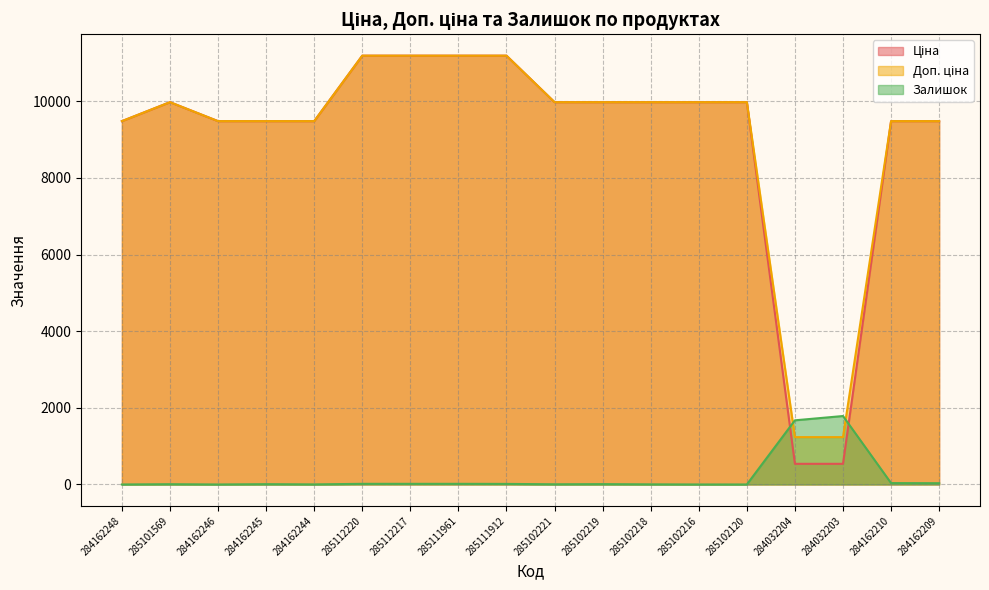

Reading left to right, what are all the values shown in this chart?

Ціна: 9480.1	9975.0	9480.1	9480.1	9480.1	11188.2	11188.2	11188.2	11188.2	9975.0	9975.0	9975.0	9975.0	9975.0	539.0	539.0	9480.1	9480.1
Доп. ціна: 9480.1	9975.0	9480.1	9480.1	9480.1	11188.2	11188.2	11188.2	11188.2	9975.0	9975.0	9975.0	9975.0	9975.0	1235.4	1235.4	9480.1	9480.1
Залишок: 0.0	7.0	0.0	8.0	2.0	17.0	17.0	17.0	15.0	5.0	9.0	3.0	0.0	0.0	1674.0	1786.0	36.0	33.0